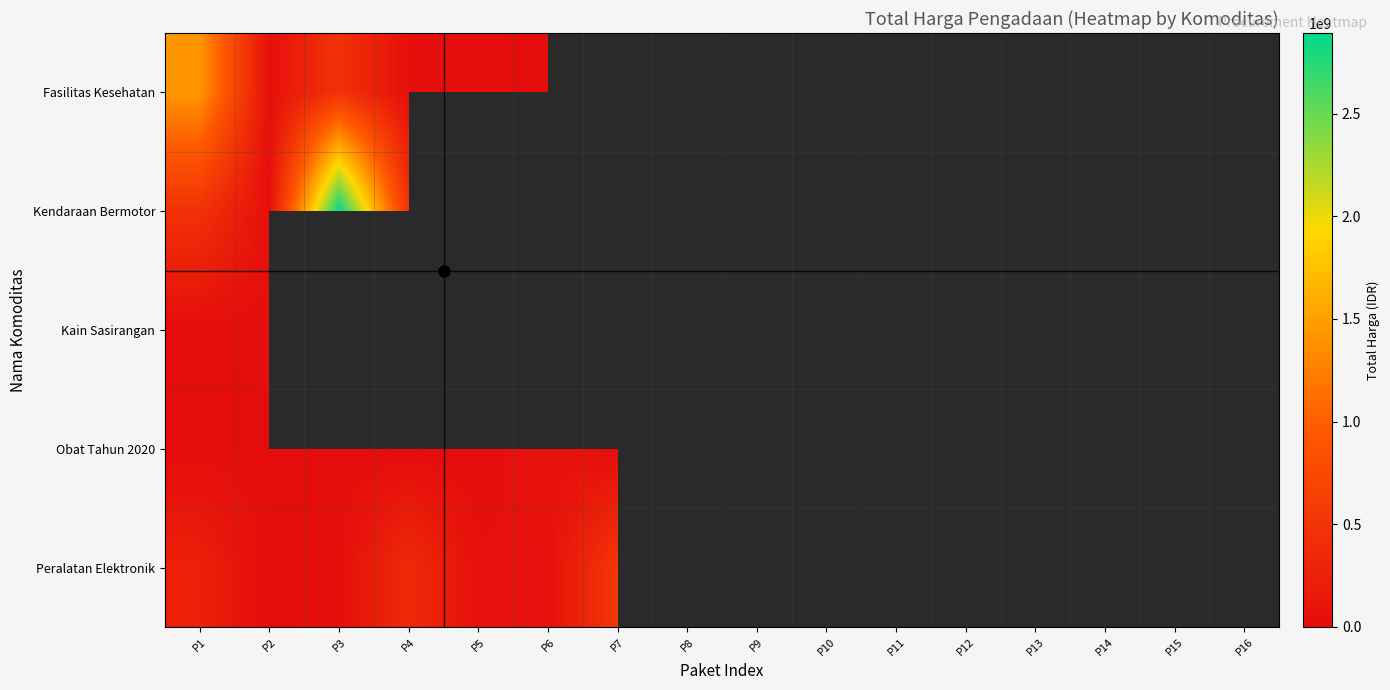

What is the sum of the Peralatan Elektronik values at P4 and P7?

914475000.0